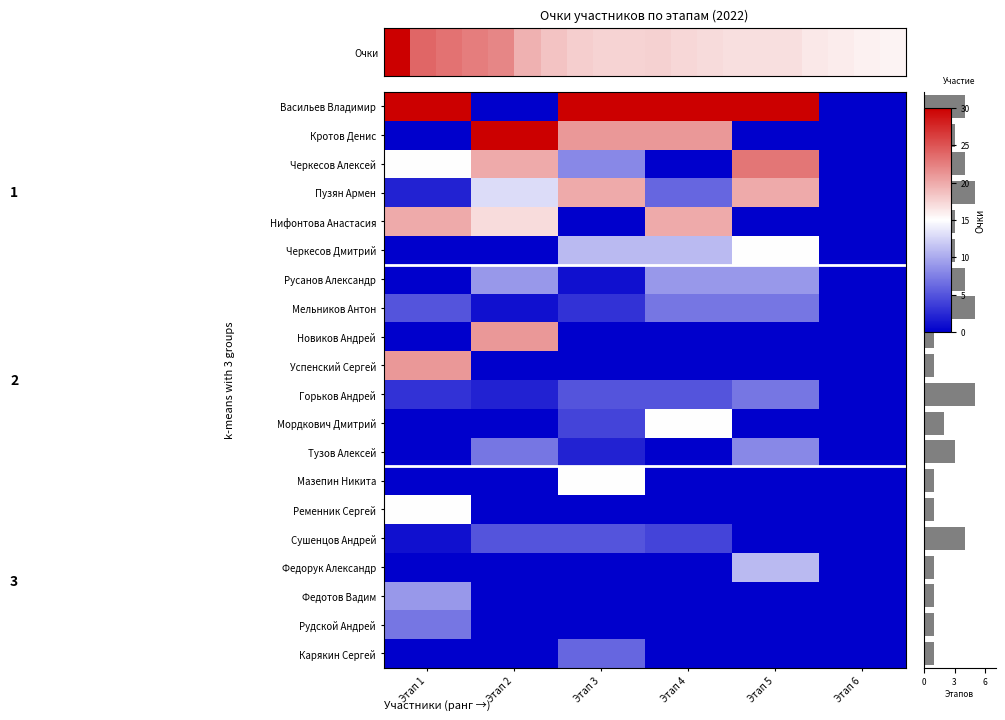

Between Этап 2 and Этап 6, which is larger?

Этап 2